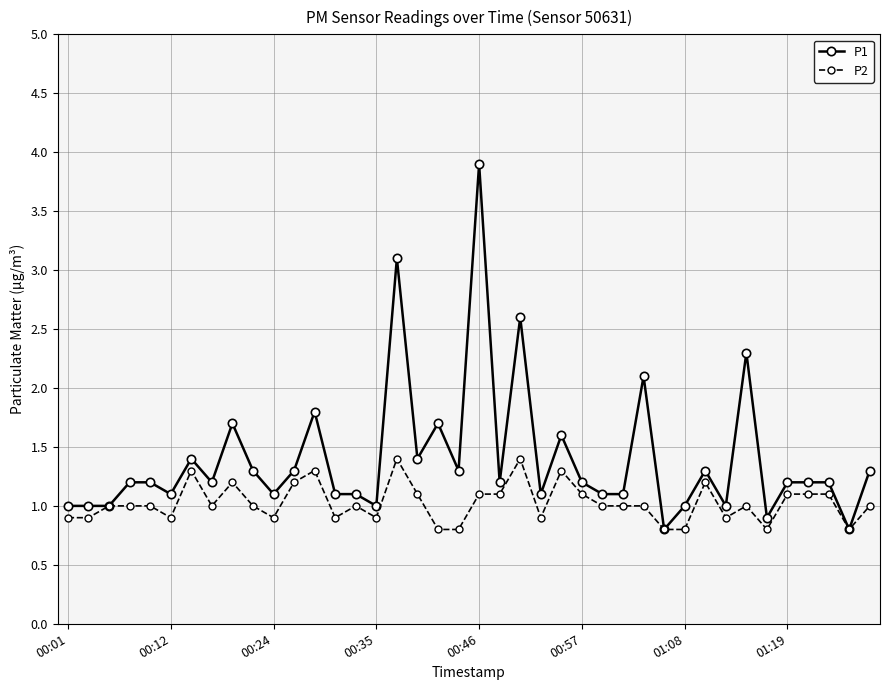

Does the chart display data point markers on the line(s)?

Yes